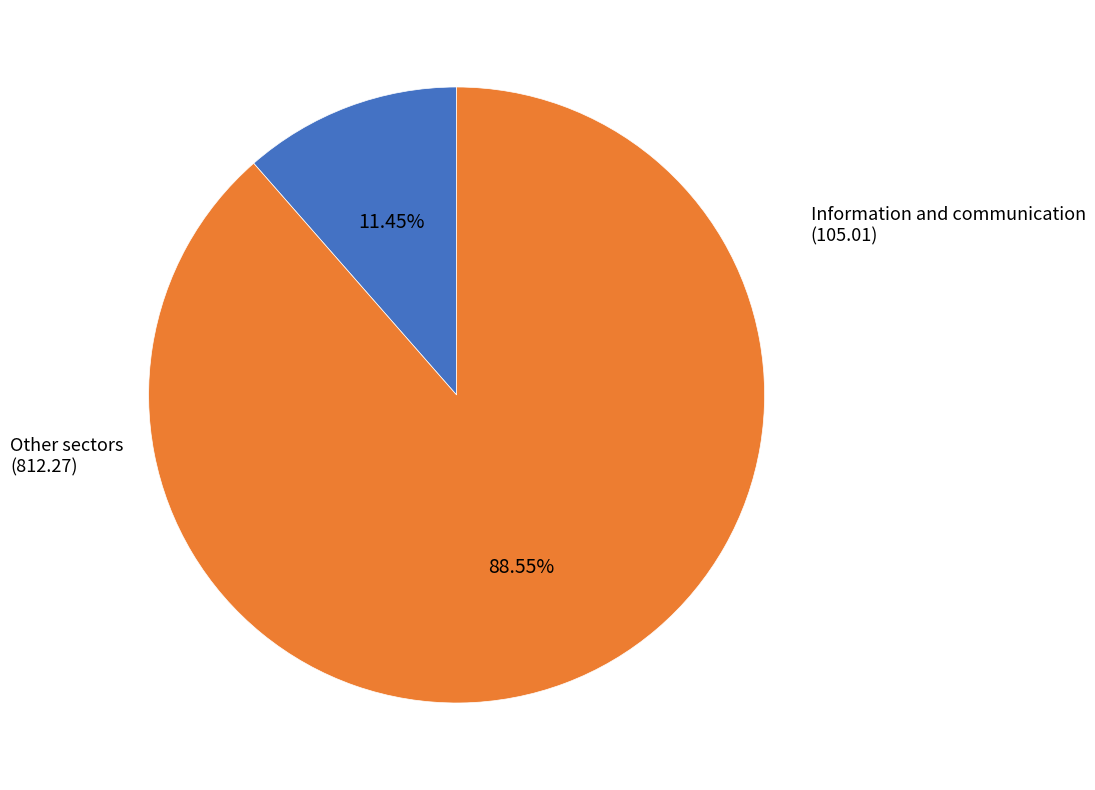

Is there any slice that represents more than half of the pie?

Yes